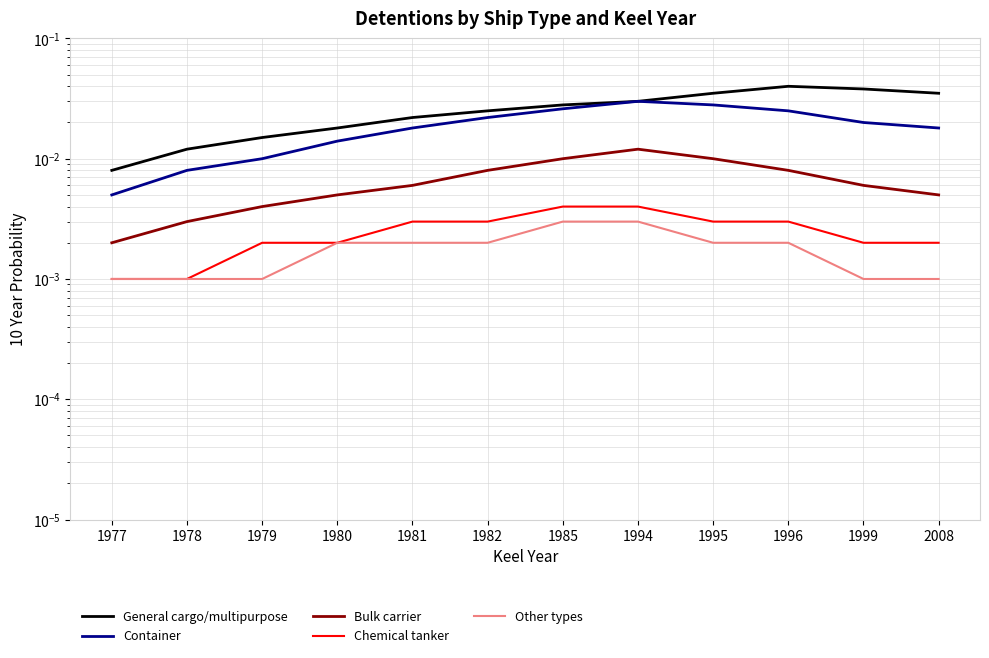

Which category has the highest value across all series?

1996